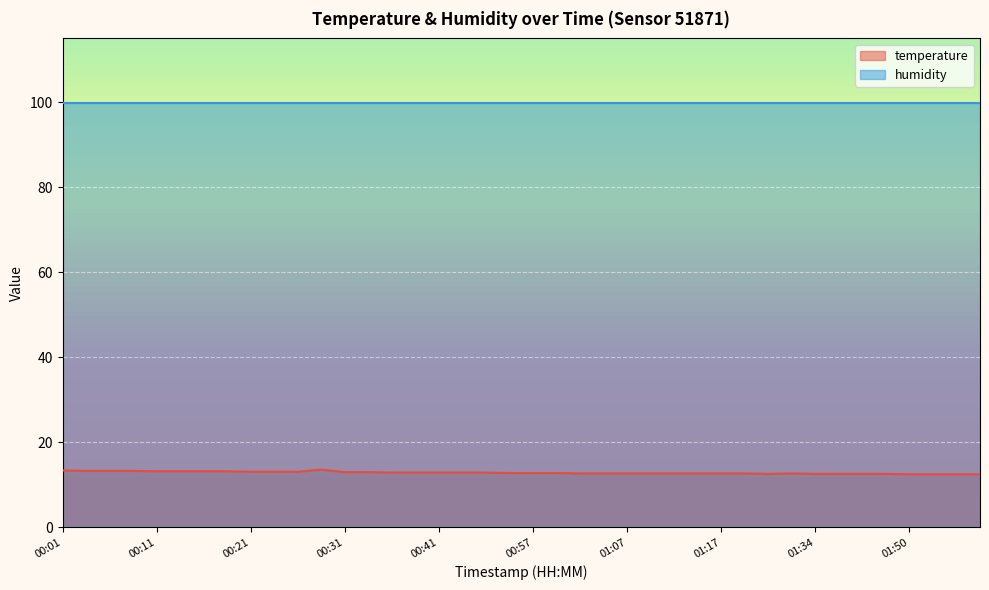

At which category does the chart reach its minimum across all series?

01:50